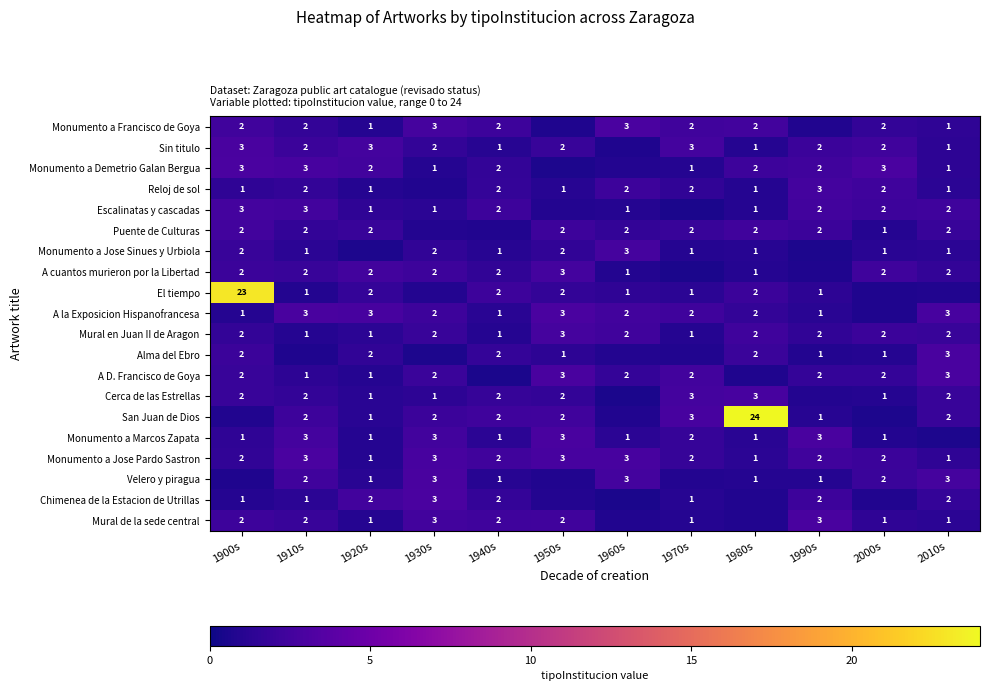

At how many categories does at least one series exceed 17?

2